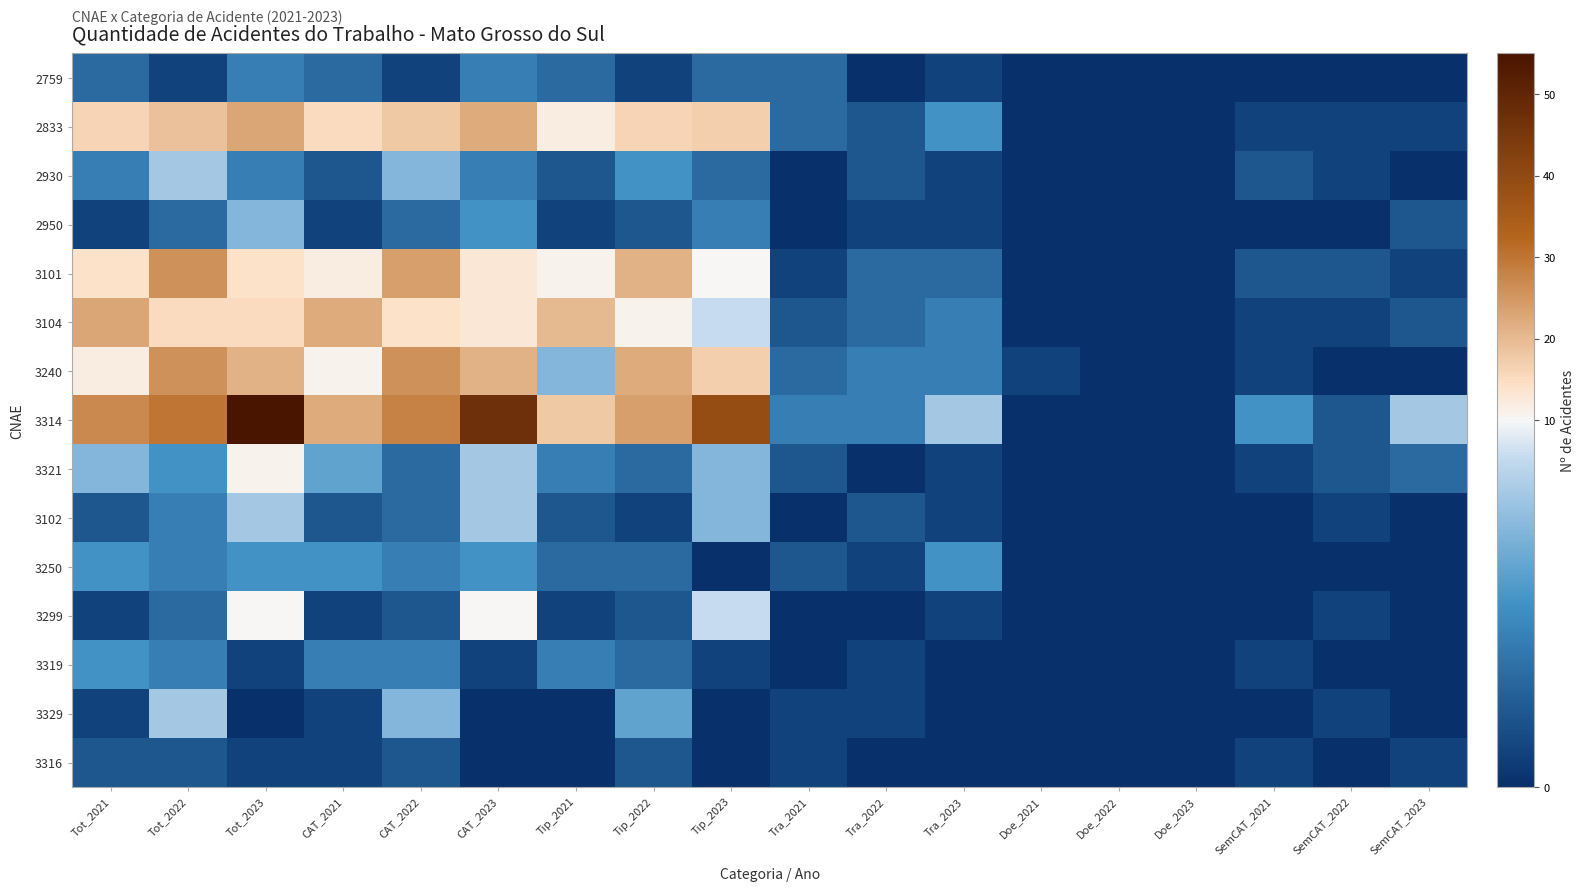

What is the greatest value displayed?

55